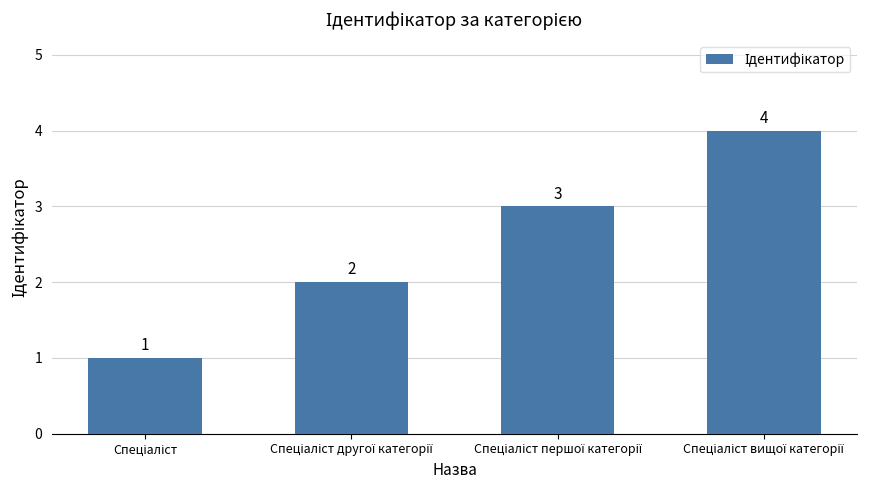

Count the number of data series in this chart.

1